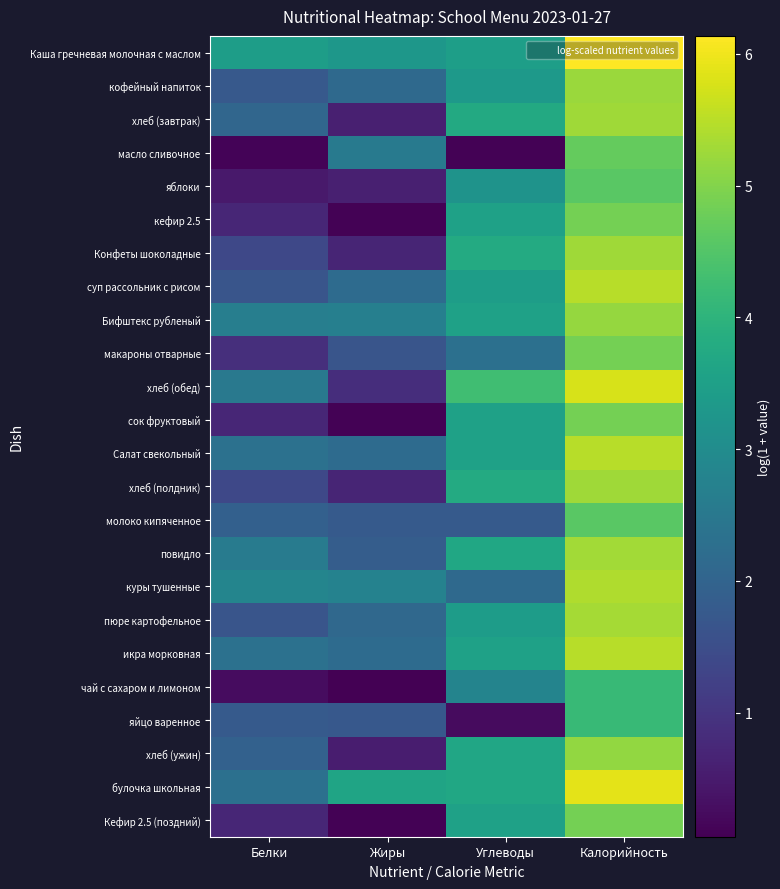

List the series in order of their peak value, lowest first.

чай с сахаром и лимоном, яйцо варенное, яблоки, молоко кипяченное, масло сливочное, кефир 2.5, макароны отварные, сок фруктовый, Кефир 2.5 (поздний), хлеб (ужин), Бифштекс рубленый, кофейный напиток, Конфеты шоколадные, хлеб (полдник), хлеб (завтрак), повидло, пюре картофельное, куры тушенные, Салат свекольный, икра морковная, суп рассольник с рисом, хлеб (обед), булочка школьная, Каша гречневая молочная с маслом